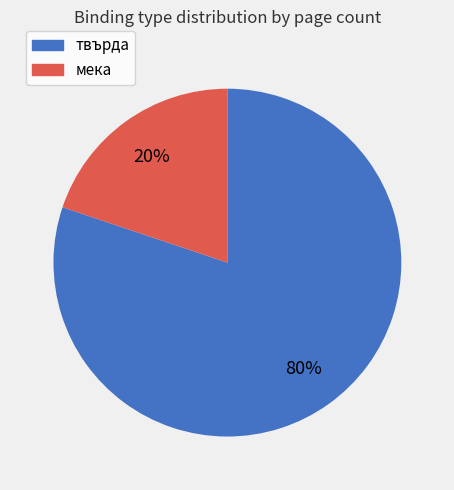

Count the number of slices in the pie.

2